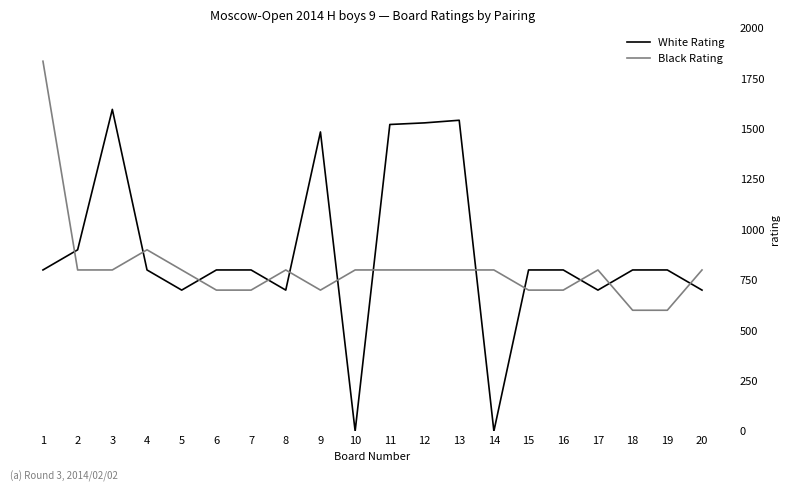

Between 10 and 13, which series saw the biggest shift?

White Rating